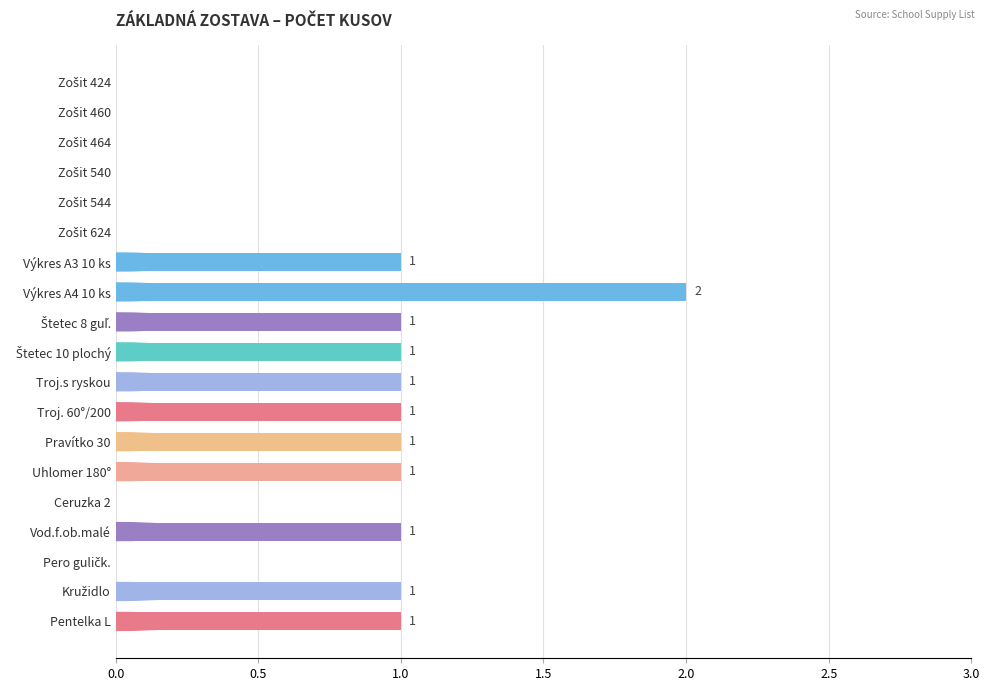

What is the sum of all values?

12